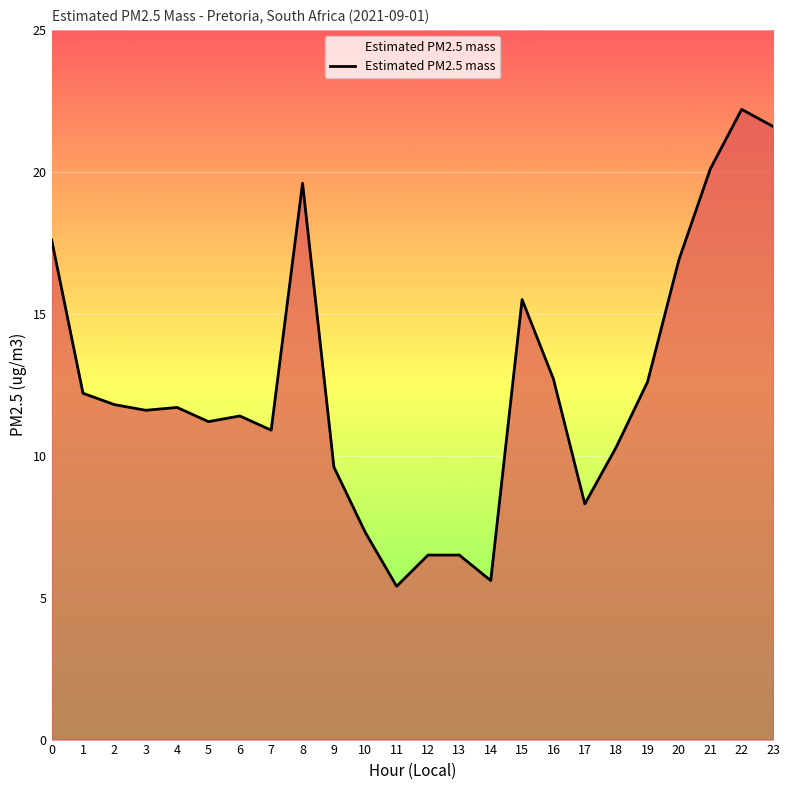

What is the change in value from 3 to 18?

-1.3